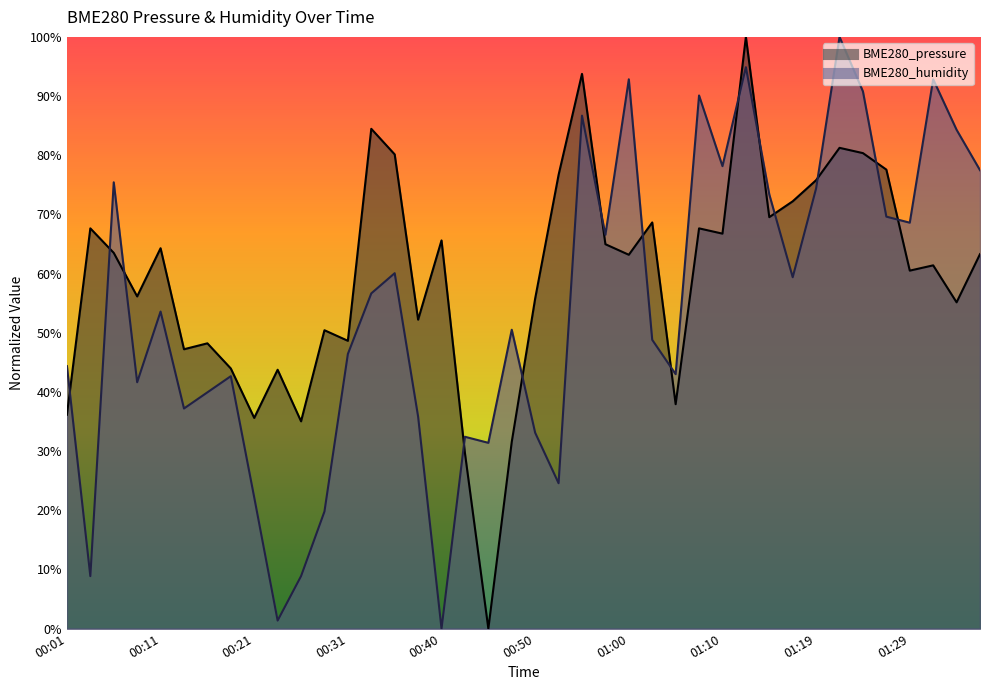

Where does the BME280_humidity series first go above 53?

00:06